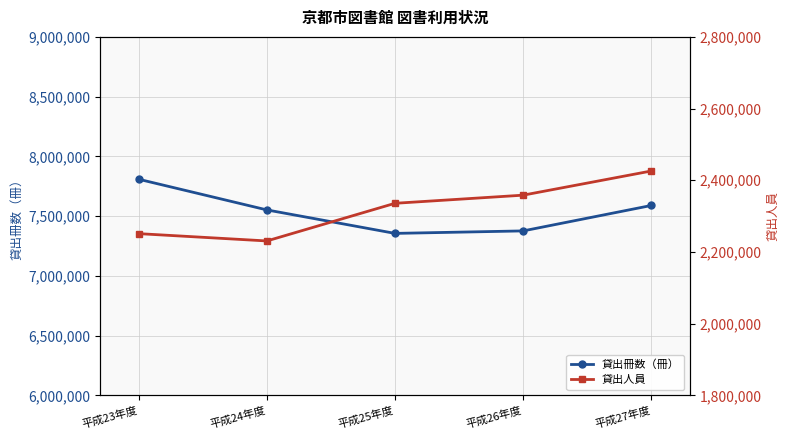

What position from the right is 平成24年度?

4